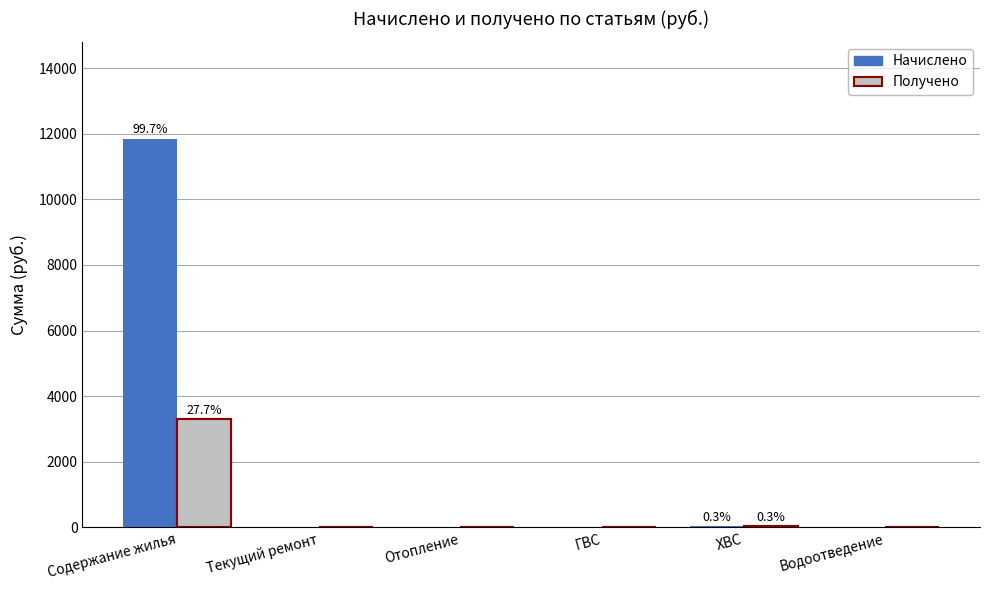

At how many categories does at least one series exceed 1708?

1